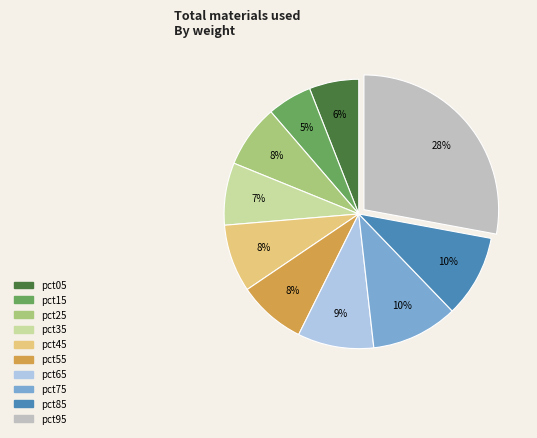

Between pct25 and pct95, which is larger?

pct95